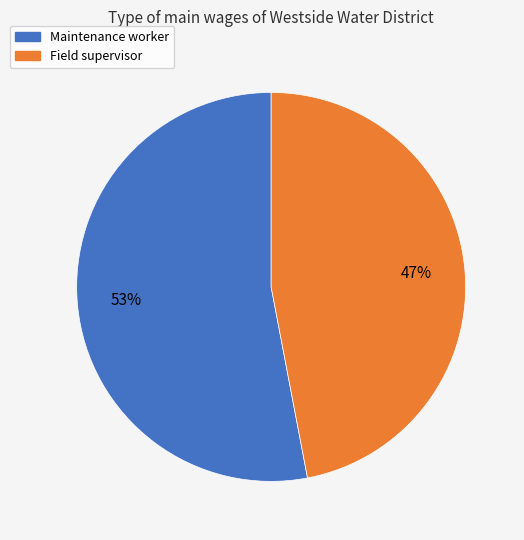

Count the number of slices in the pie.

2